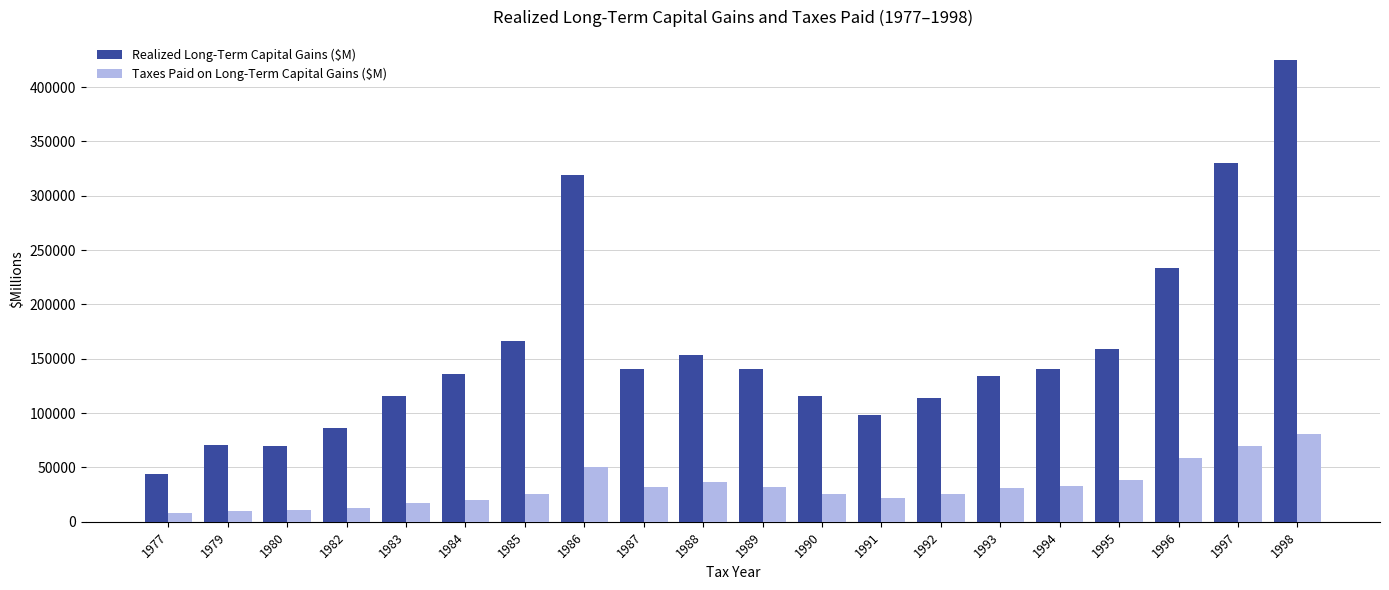

What is the difference between the maximum and minimum values in the Realized Long-Term Capital Gains ($M) series?

381007.2